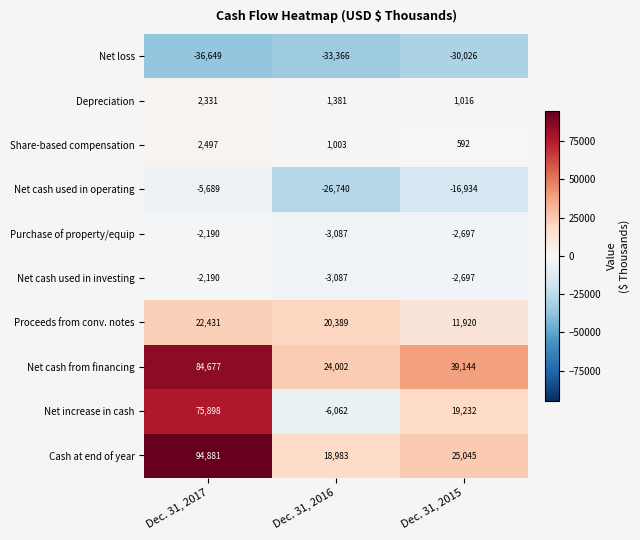

What is the approximate value of Share-based compensation at Dec. 31, 2016, to the nearest 50?

1000